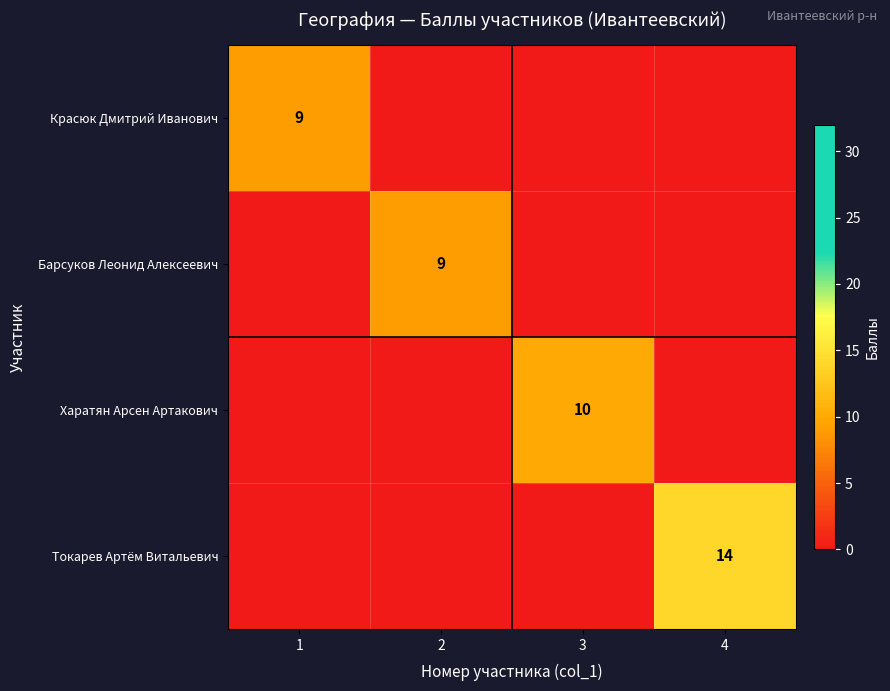

Is it true that Токарев Артём Витальевич equals 22 at 4?

False